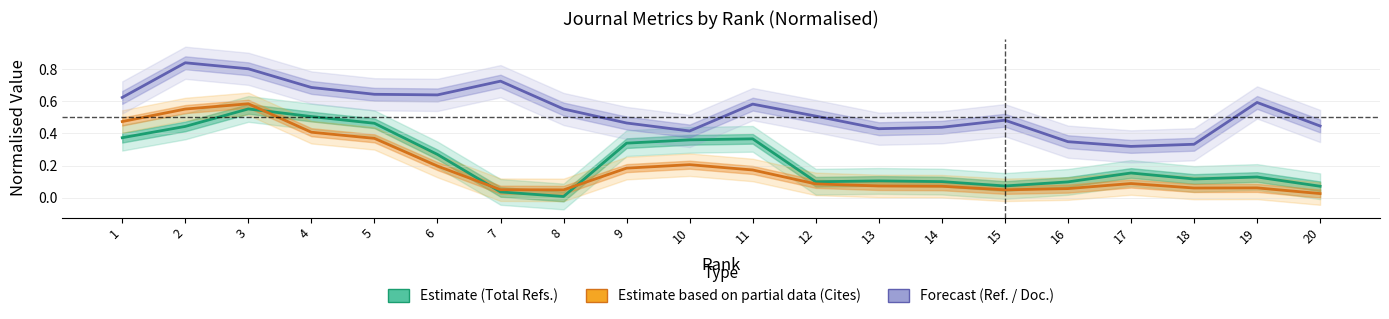

What is the average value of the Forecast (Ref. / Doc.) series?

0.5